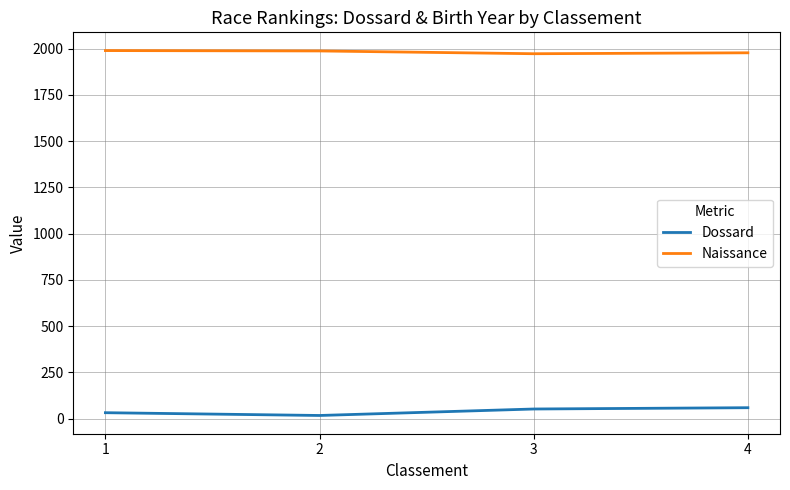

True or false: Dossard and Naissance cross at least once.

False